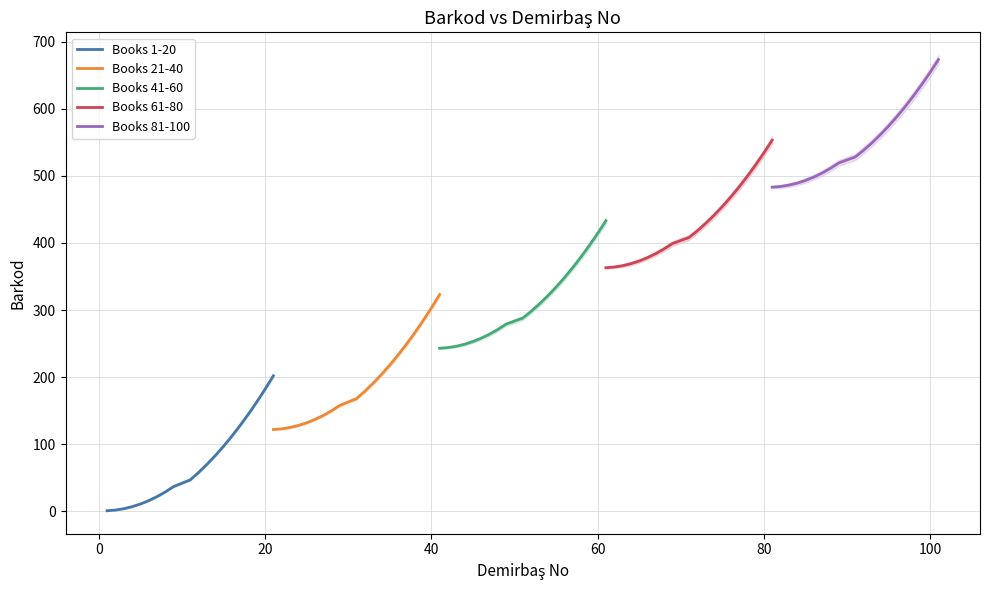

True or false: Books 61-80 has more than 0 interior local peaks.

False